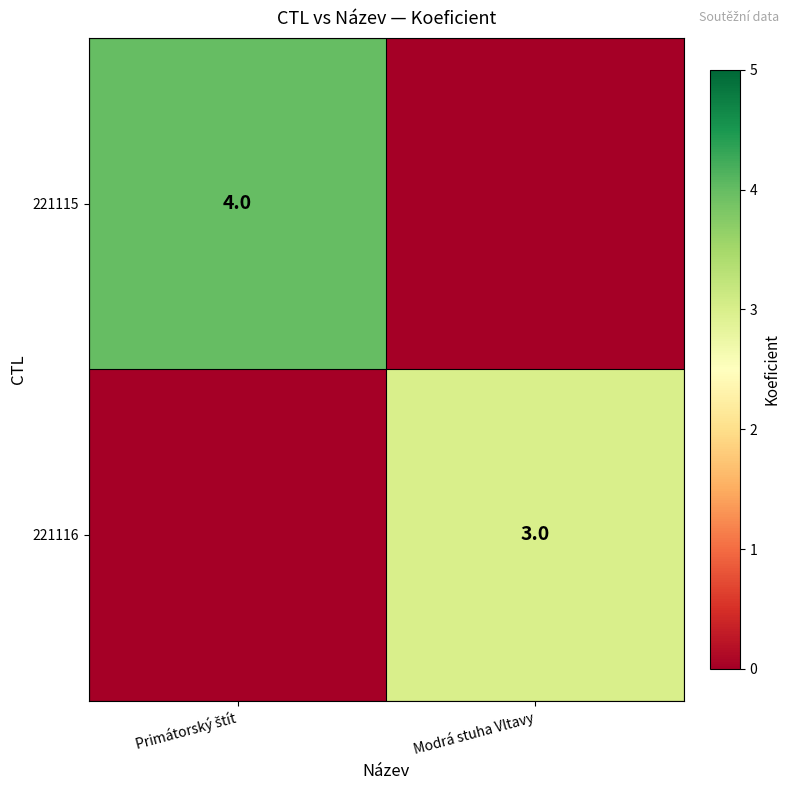

True or false: 221116 has a value of 3 at Modrá stuha Vltavy.

True